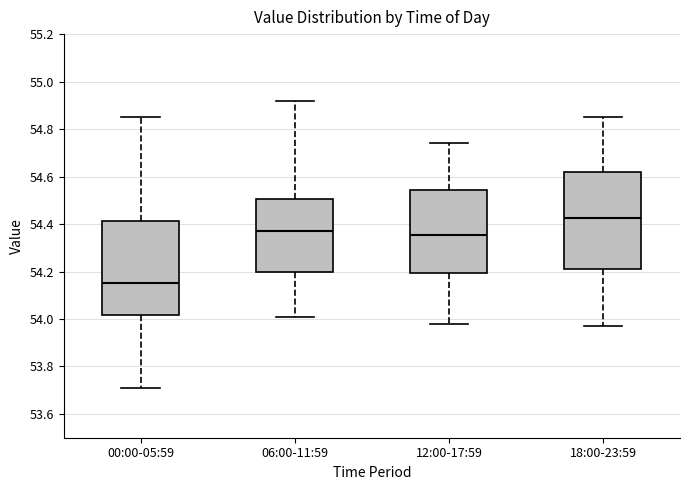

Where does the lower whisker of the box for 06:00-11:59 end on the y-axis? The values are not printed on the chart, so give them approximately, as read against the axis.

54.02